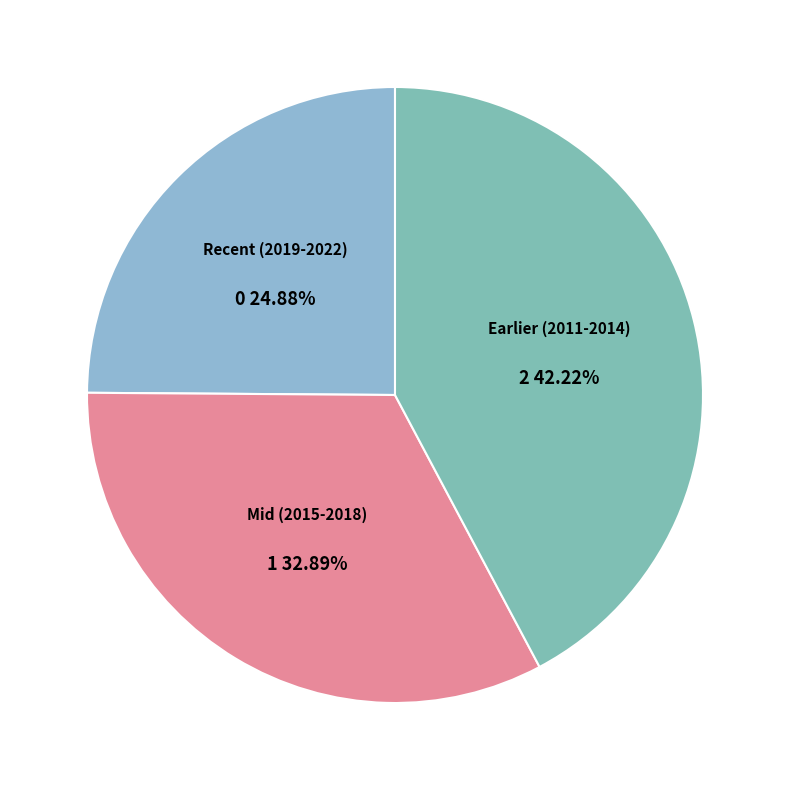

Do Mid (2015-2018) and Recent (2019-2022) together represent more than half of the pie?

Yes